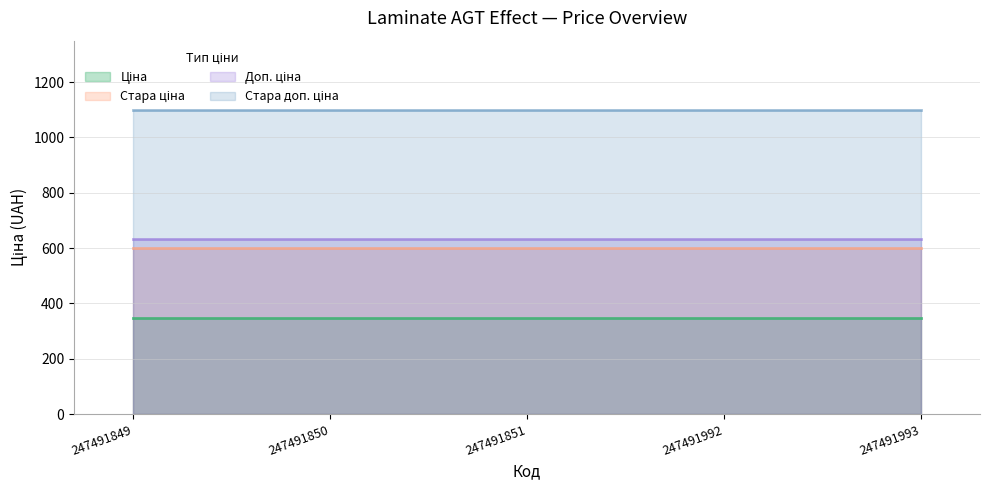

At which category does the chart reach its peak across all series?

247491849